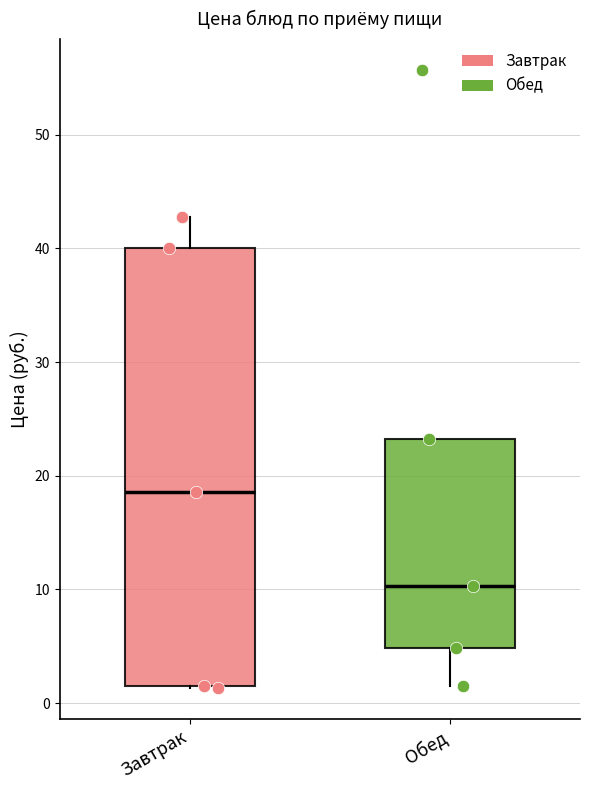

Which box has the lowest median line?

Обед